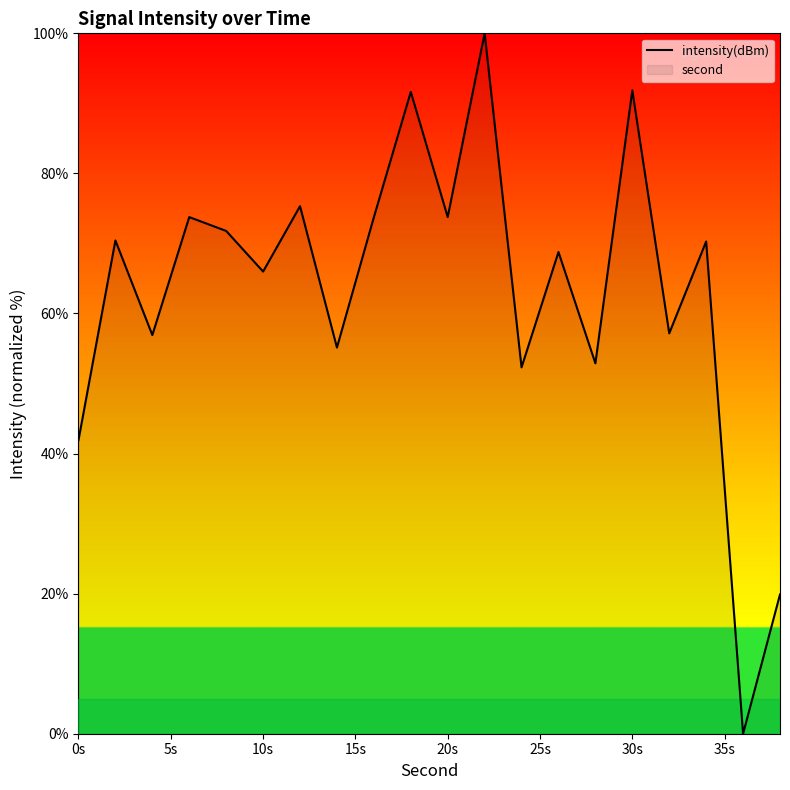

The chart shows a value of 66.0 at 10s. True or false?

True